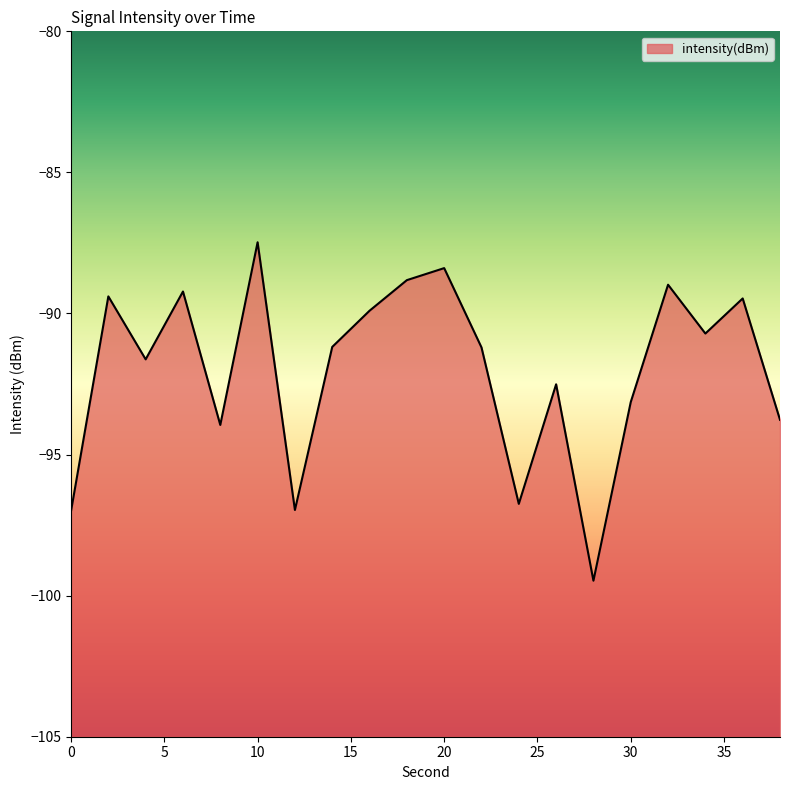

What is the difference between the values at 24 and 38?

3.0